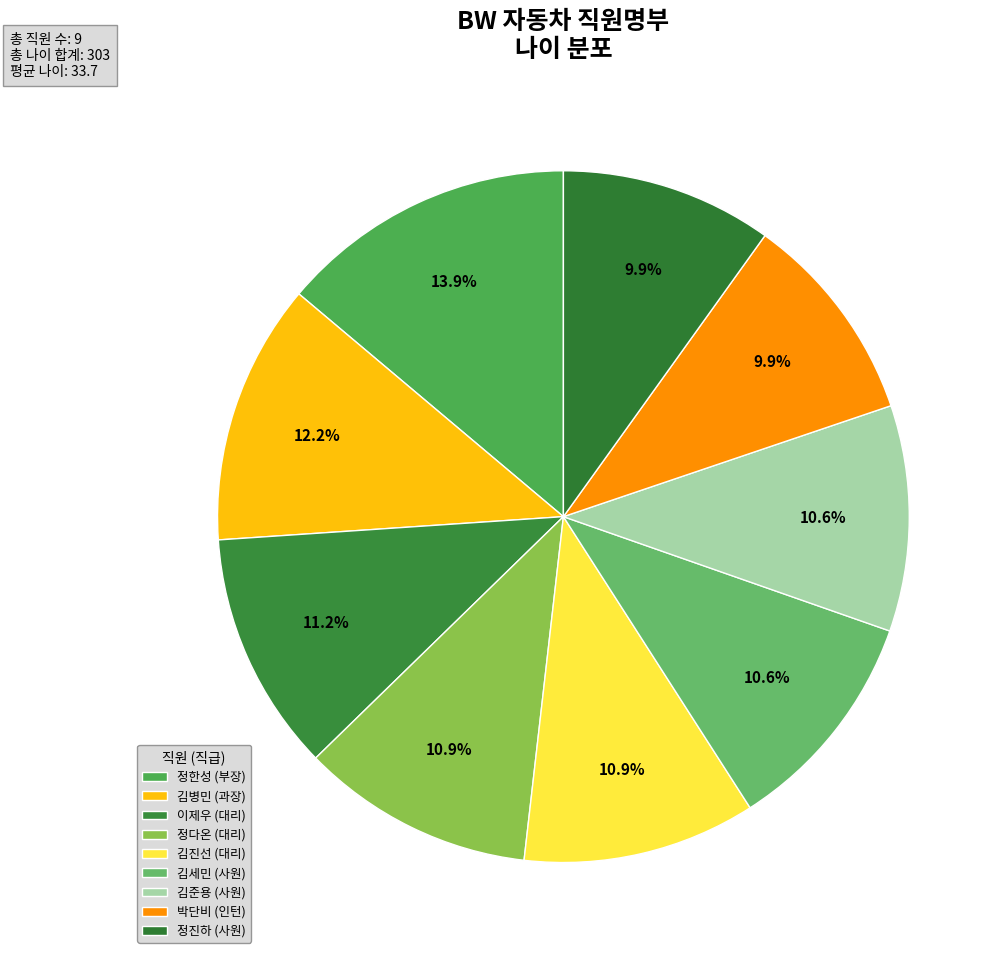

How many slices are in this pie chart?

9